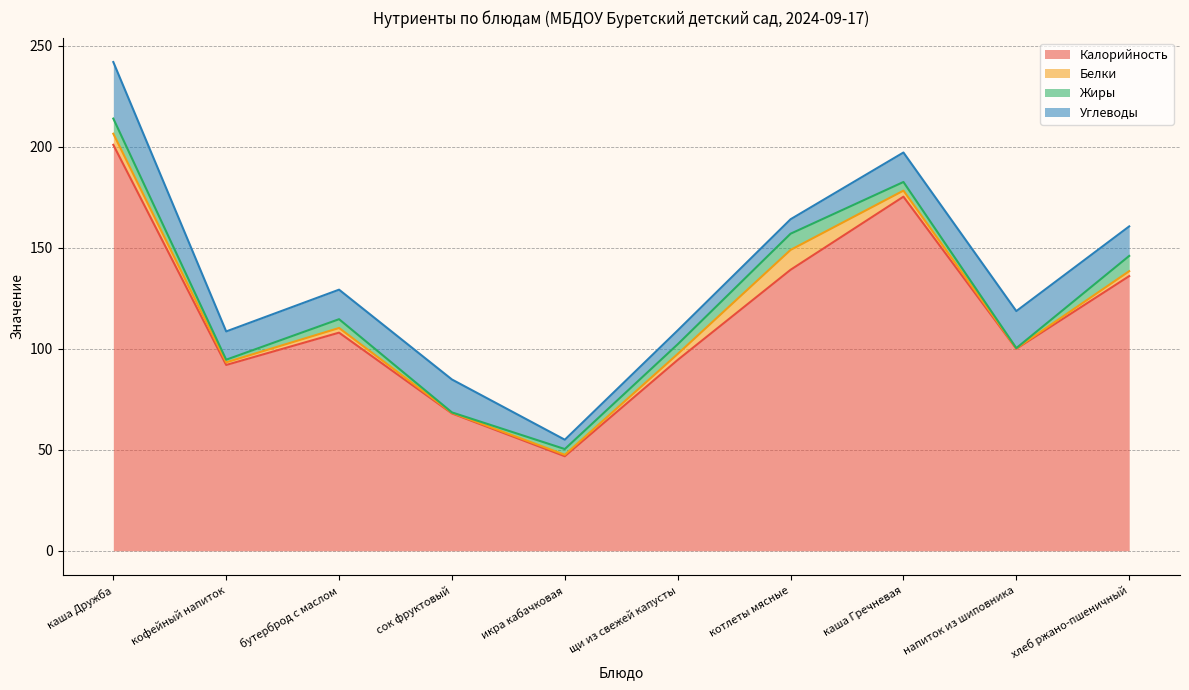

At which category does Жиры reach its first local peak?

бутерброд с маслом